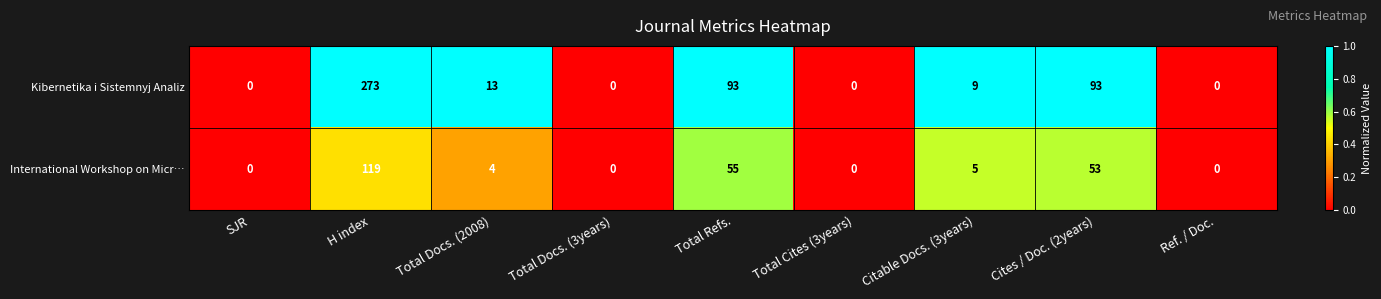

List the series in order of their peak value, lowest first.

International Workshop on Micr…, Kibernetika i Sistemnyj Analiz